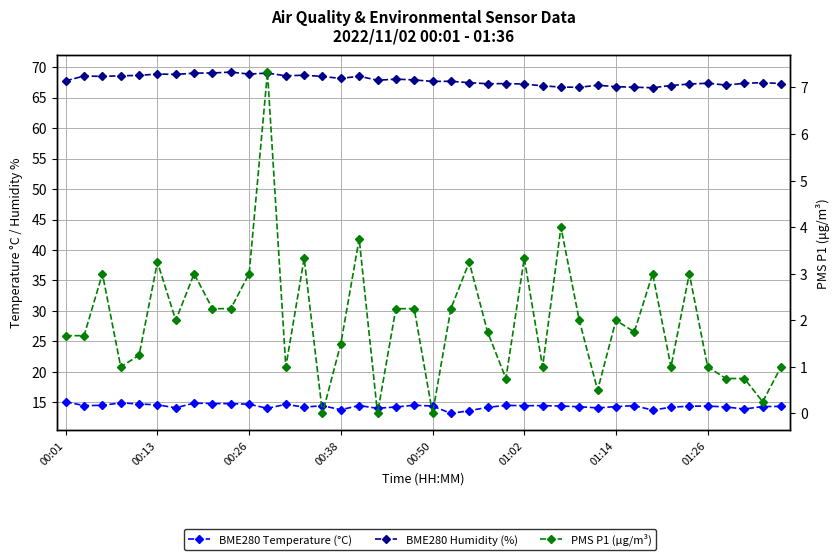

How many data points does each series have?

40